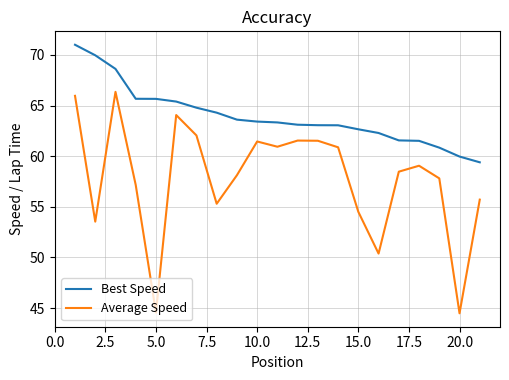

True or false: Average Speed and Best Speed intersect in this chart.

False